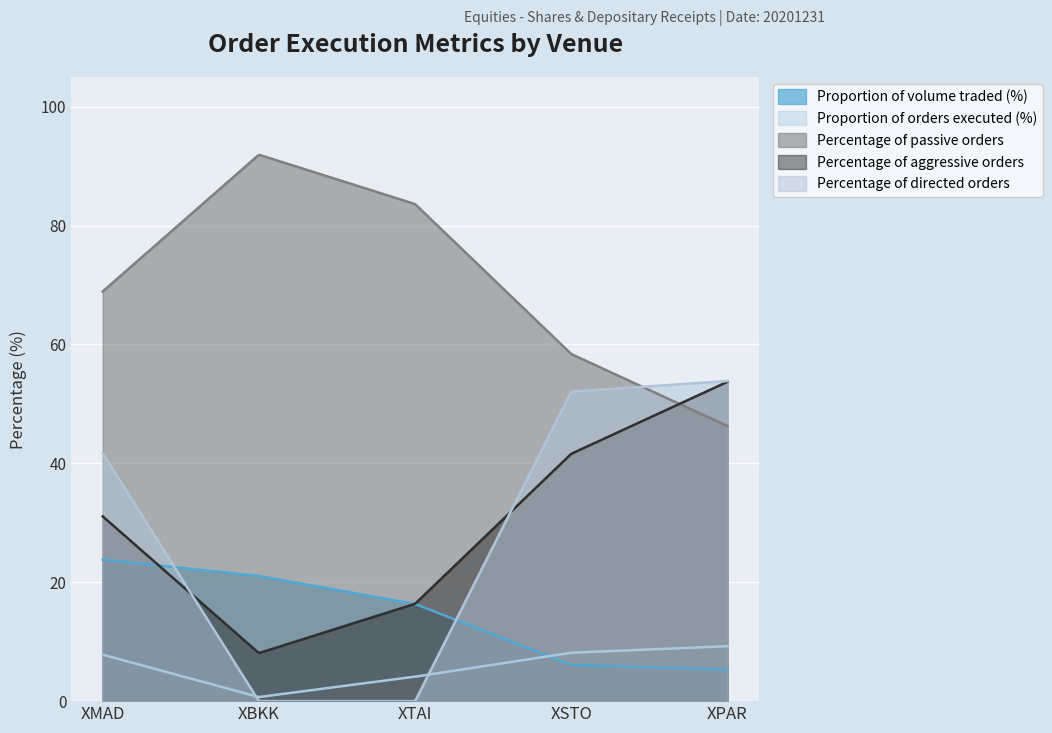

How many times do Percentage of aggressive orders and Proportion of volume traded (%) cross each other?

2